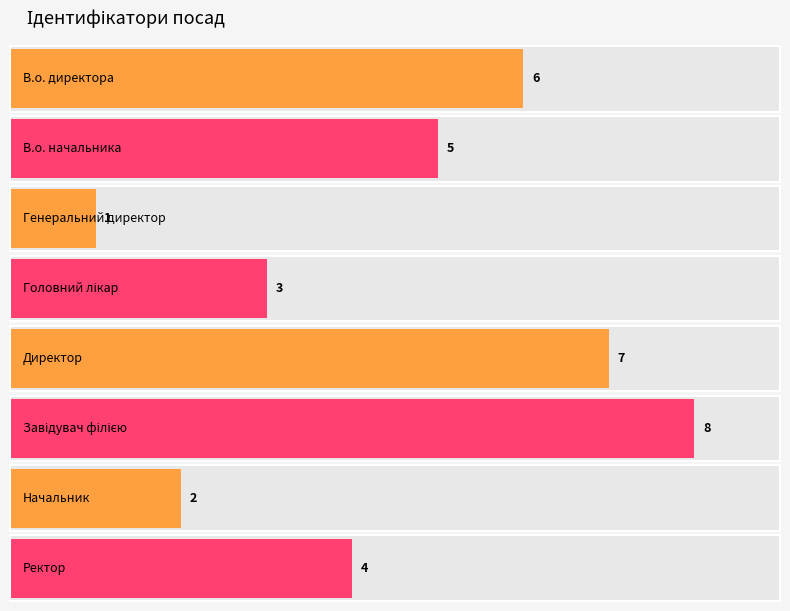

Does the chart contain stacked bars?

No